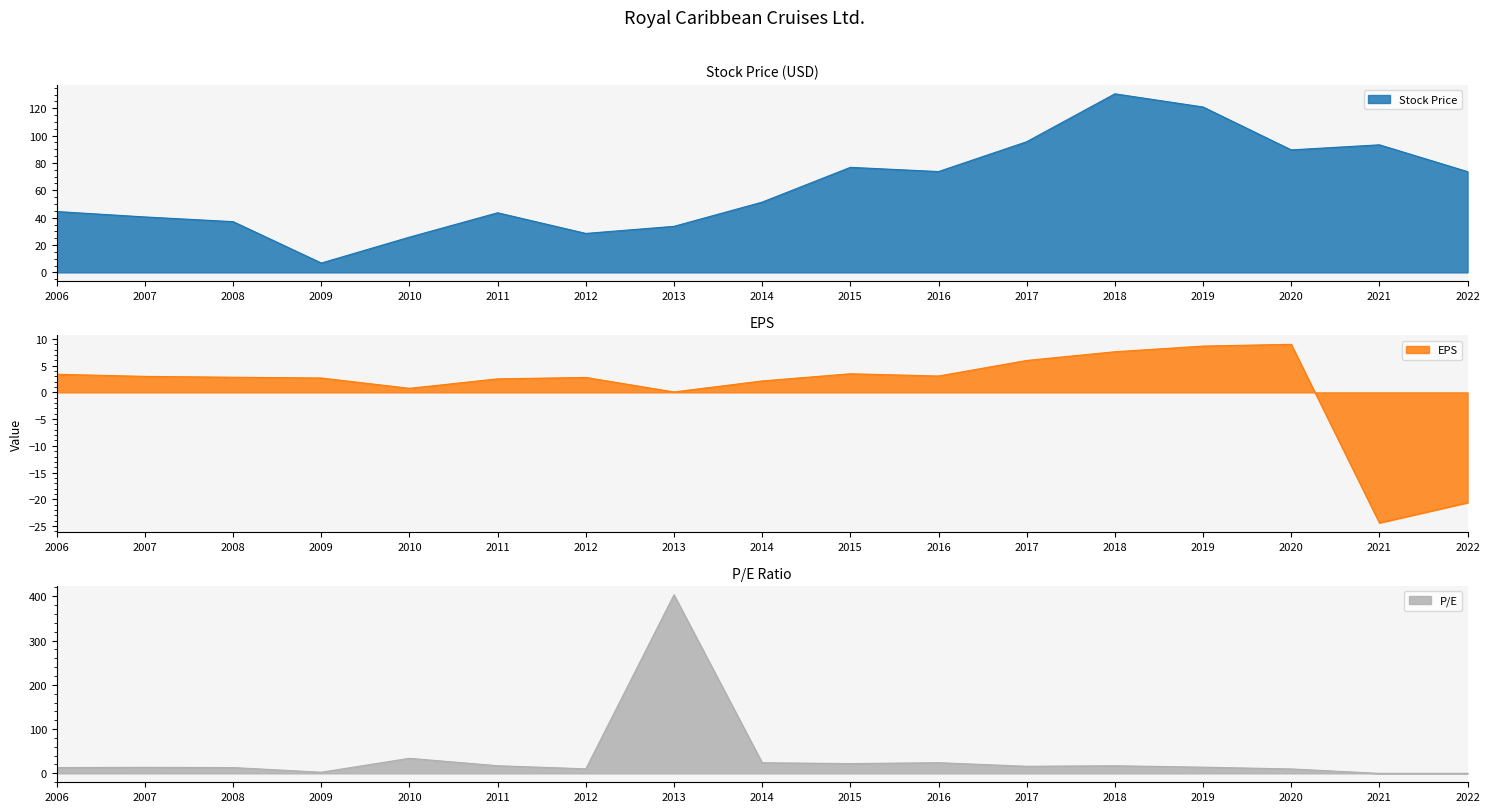

Rank the series at 2013 from lowest to highest value.

EPS, Stock Price, P/E